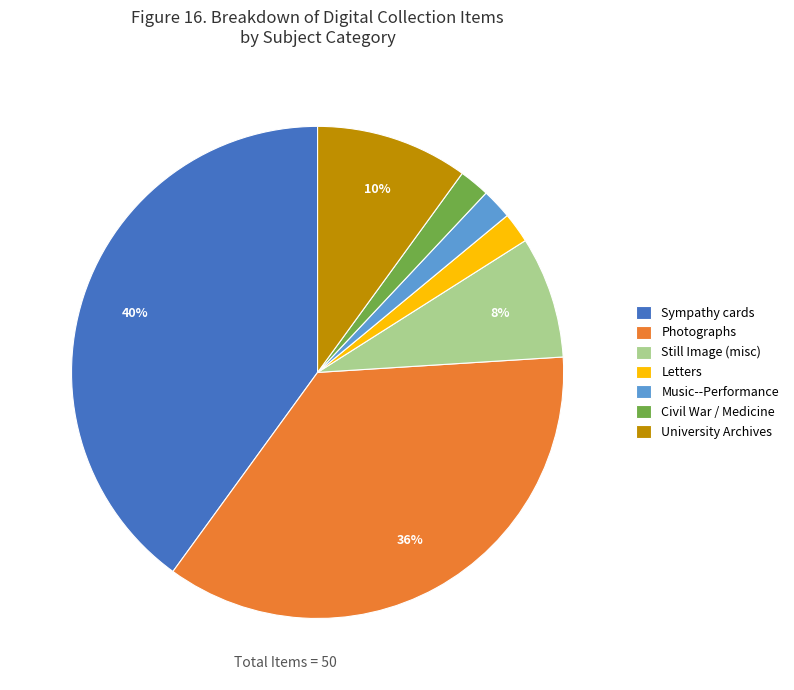

To the nearest percent, what is the difference between the largest and smallest slice percentages?

38%